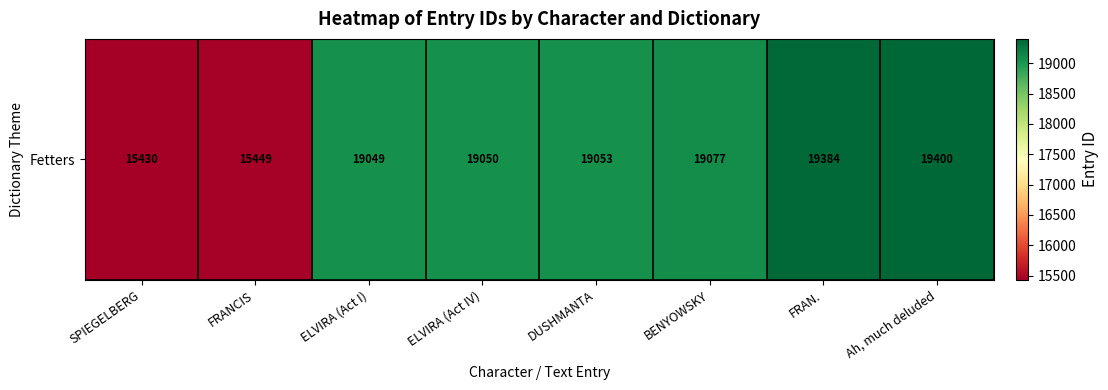

Reading left to right, what are all the values shown in this chart?

SPIEGELBERG=15430	FRANCIS=15449	ELVIRA (Act I)=19049	ELVIRA (Act IV)=19050	DUSHMANTA=19053	BENYOWSKY=19077	FRAN.=19384	Ah, much deluded=19400